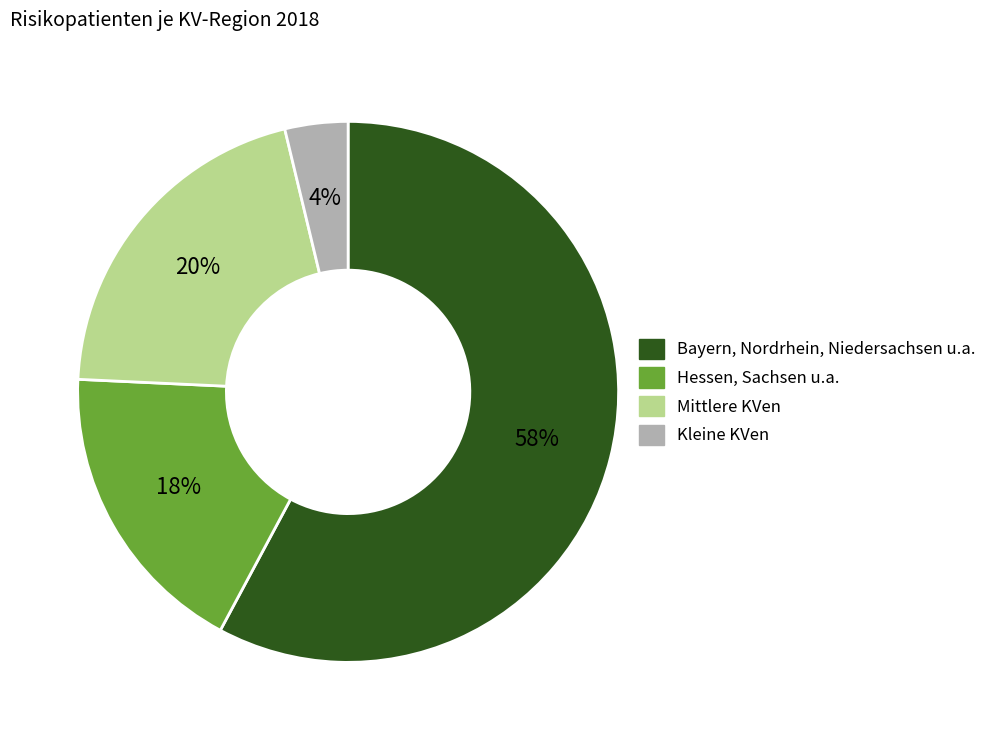

Is Kleine KVen the majority of the pie?

No